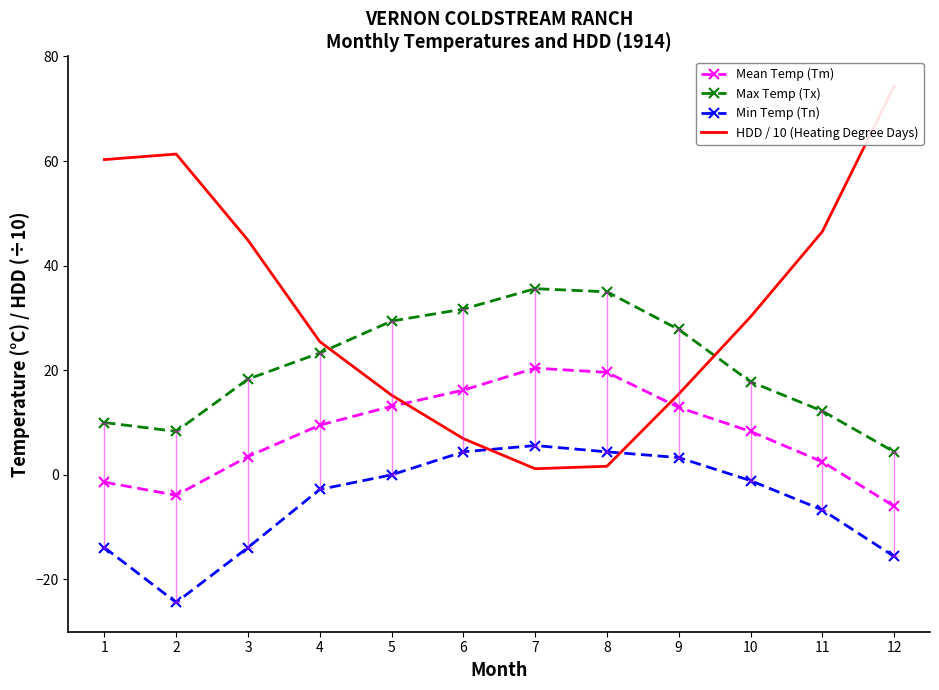

The value of Min Temp (Tn) at 5 is 0.0. True or false?

True